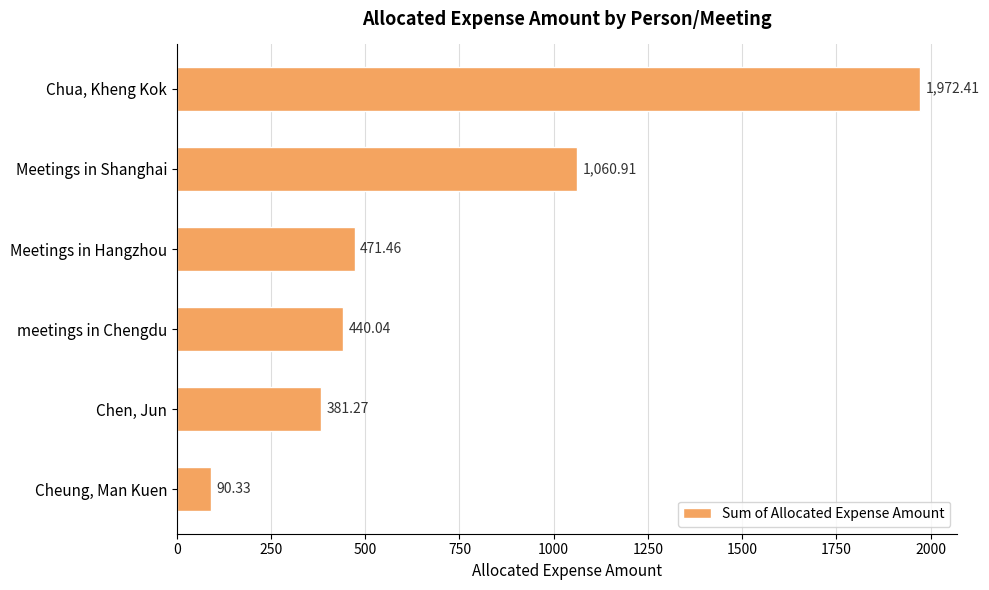

How many series are shown in this chart?

1